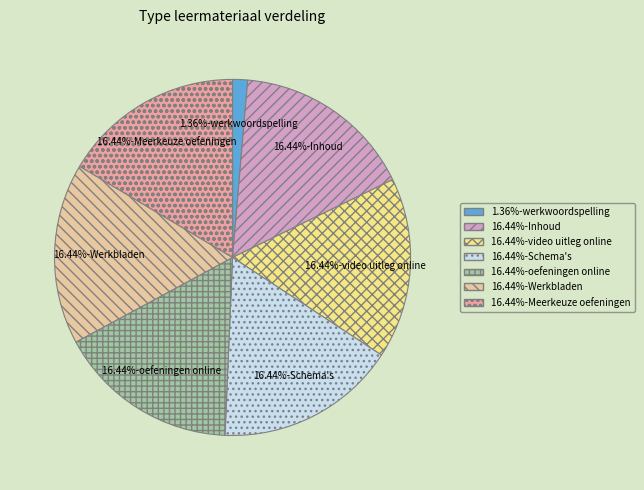

Is there any slice that represents more than half of the pie?

No